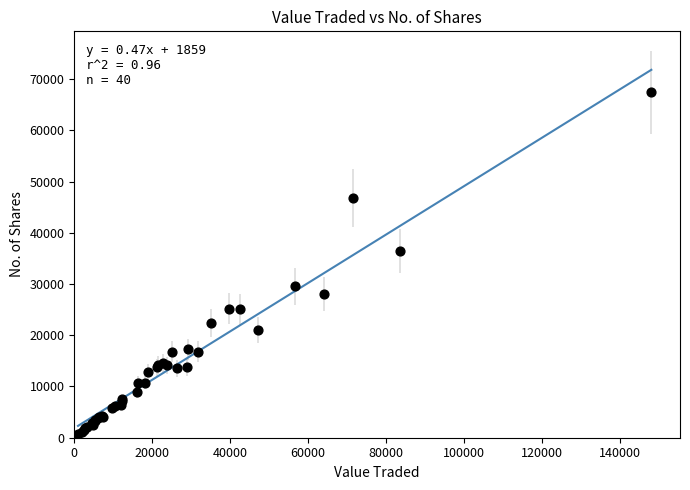

What Y value in the scatter plot is closest to 34076?

36448